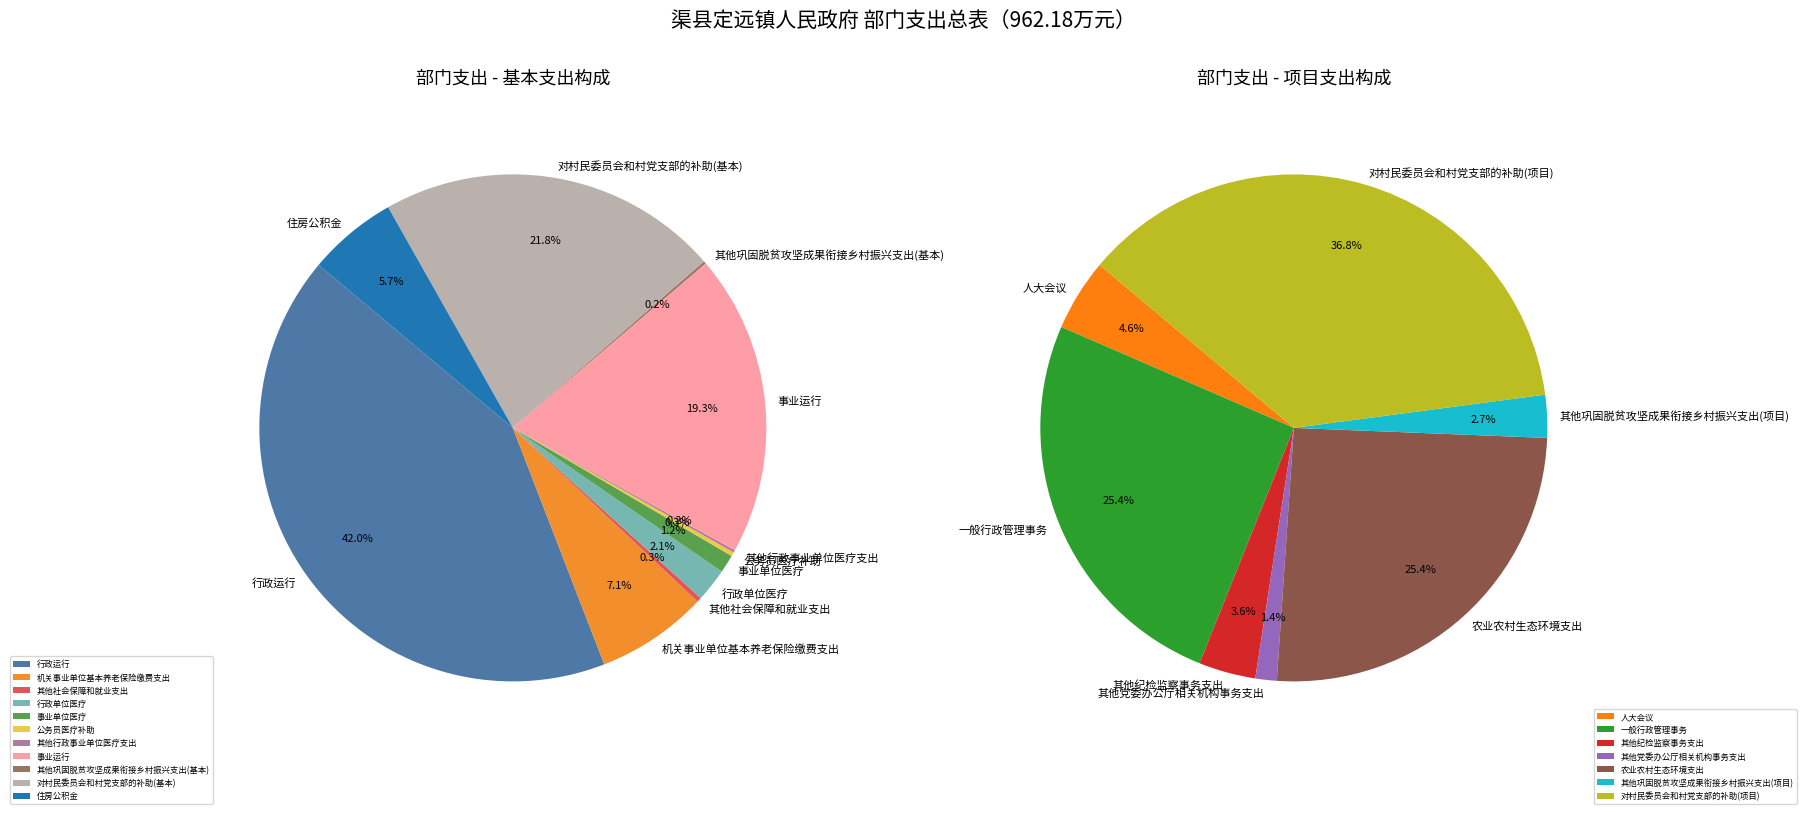

True or false: 农业农村生态环境支出 accounts for 1% of the total.

False